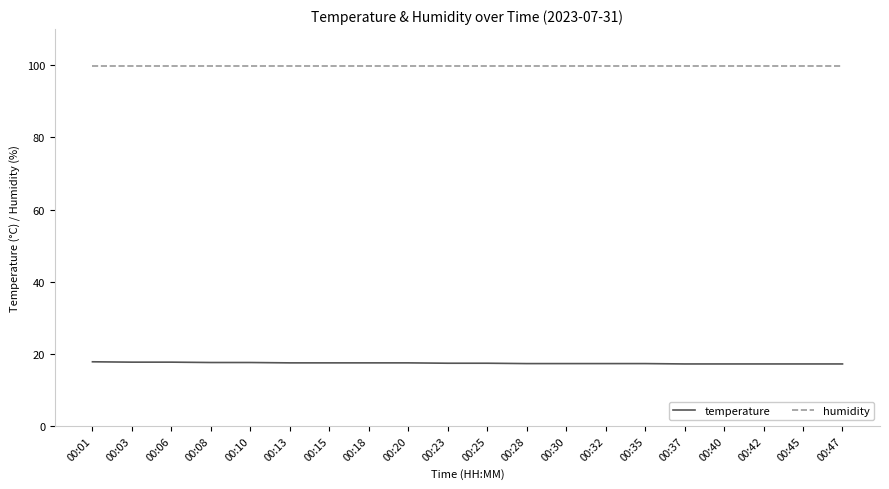

How many series are shown in this chart?

2